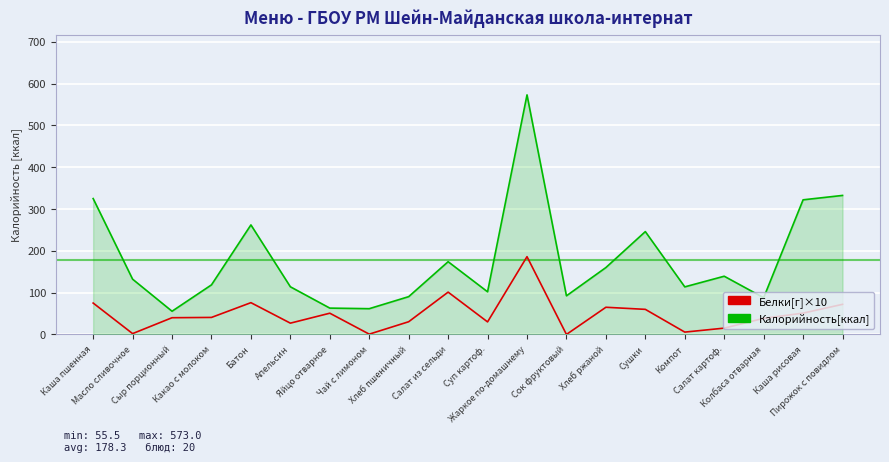

Which series has the largest total across all categories?

Калорийность[ккал]